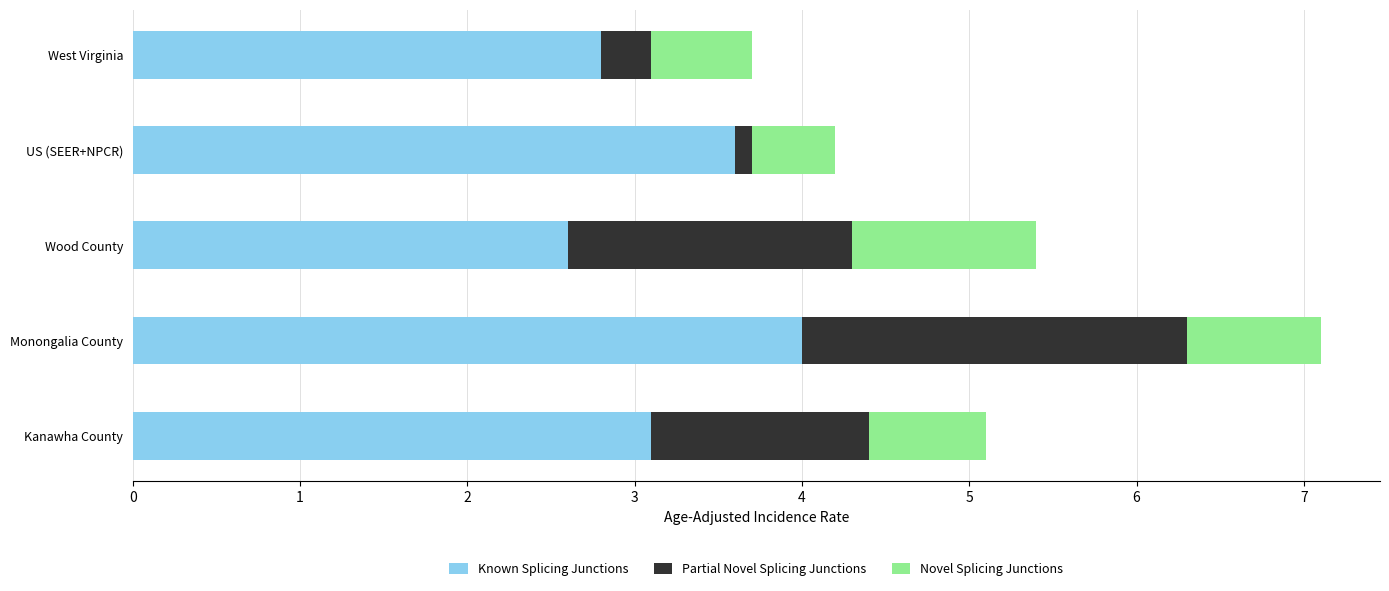

Is it true that Known Splicing Junctions equals 3.1 at Kanawha County?

True